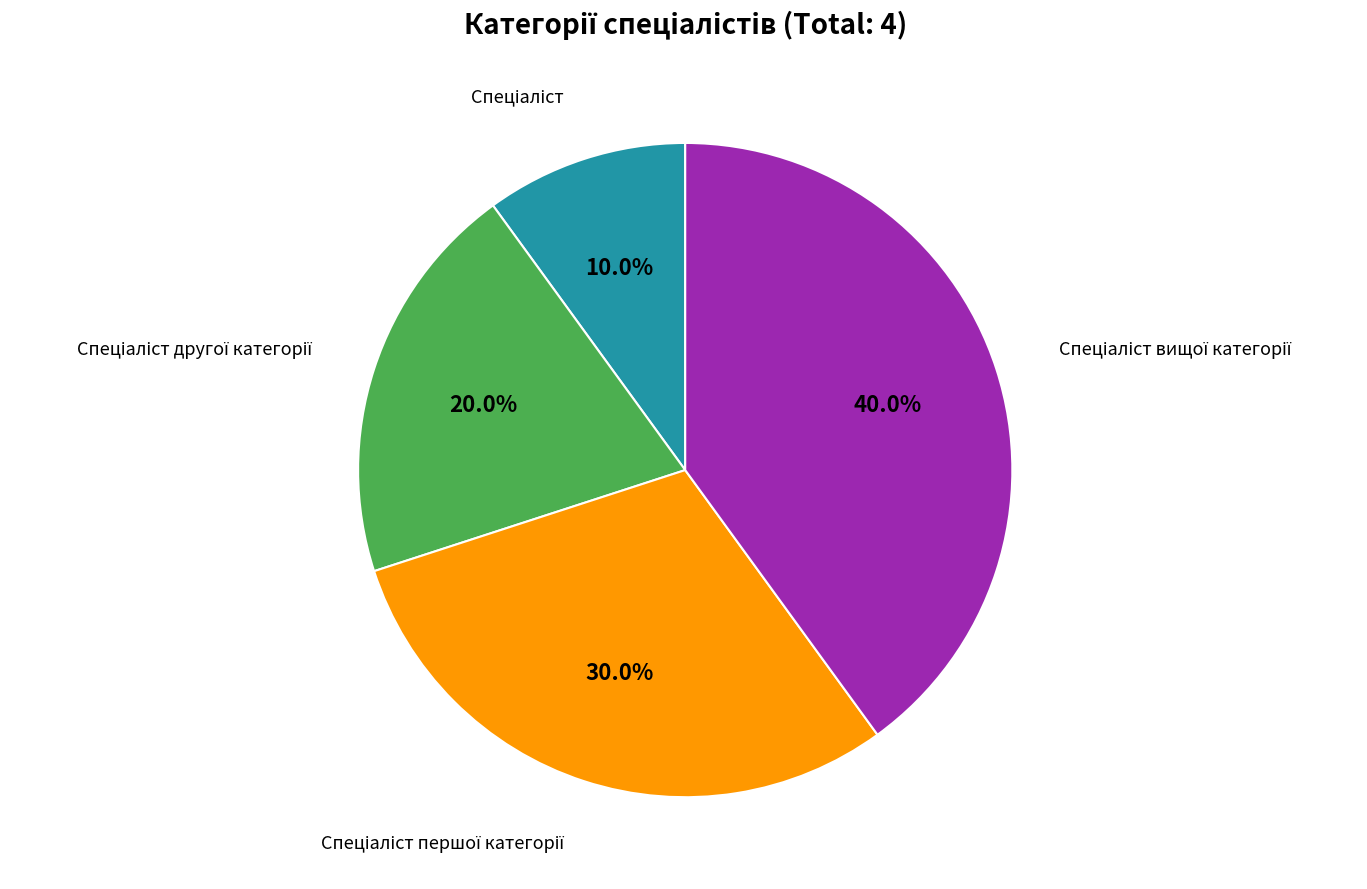

Is there a majority slice in this chart?

No